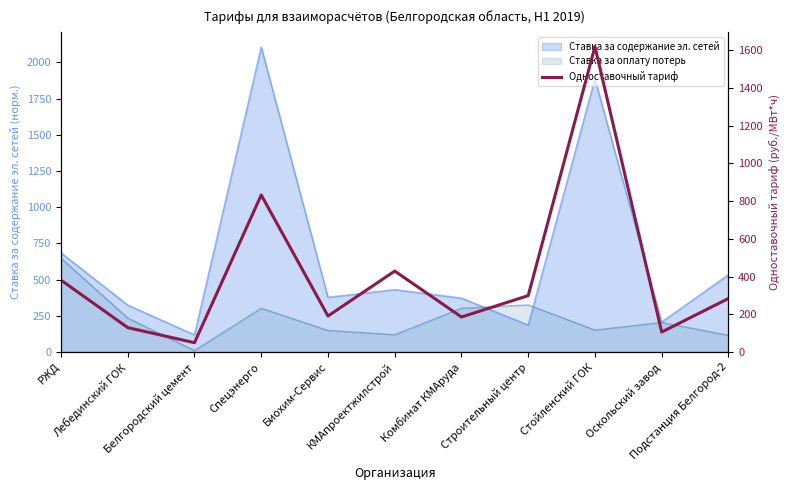

How many data points are less than 284?

5